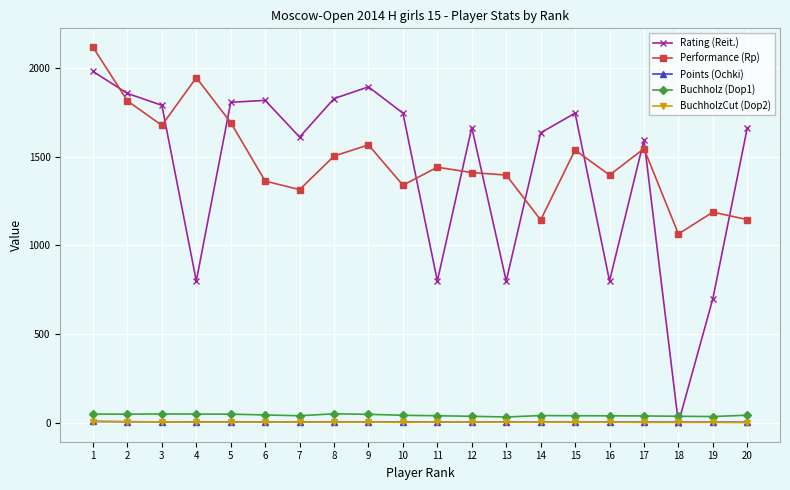

Which series changed the most between 5 and 20?

Performance (Rp)